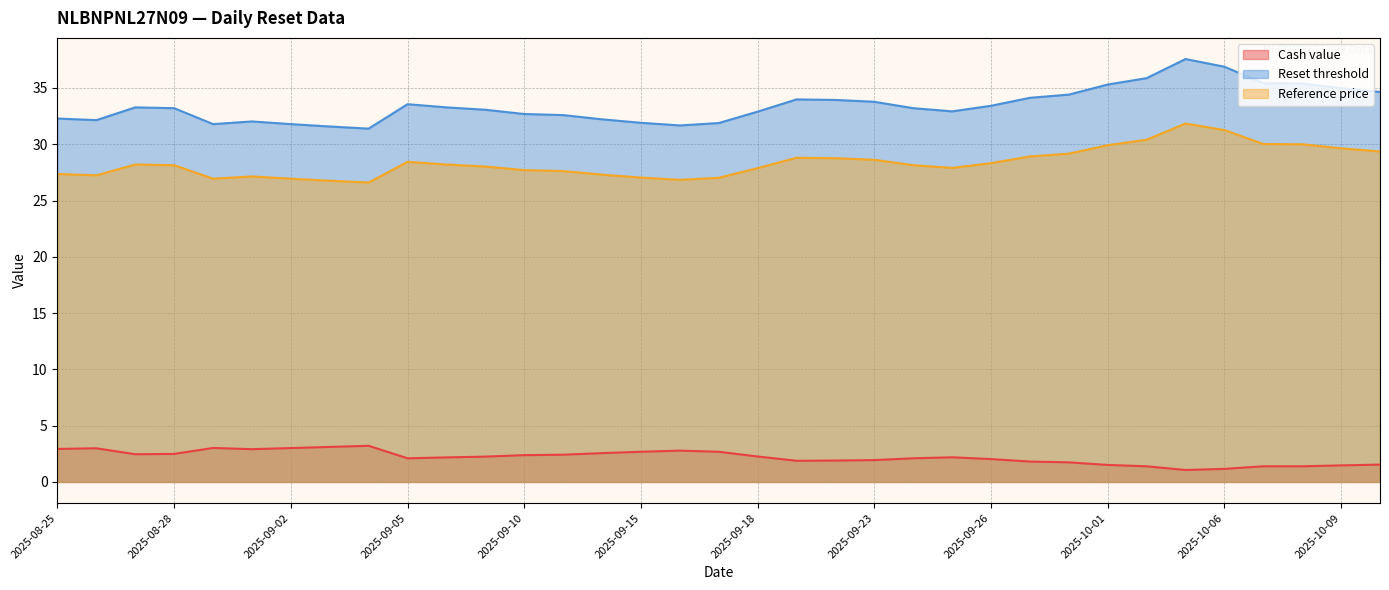

In Reset threshold, how many points are lower than both neighbors (excluding endpoints)?

5